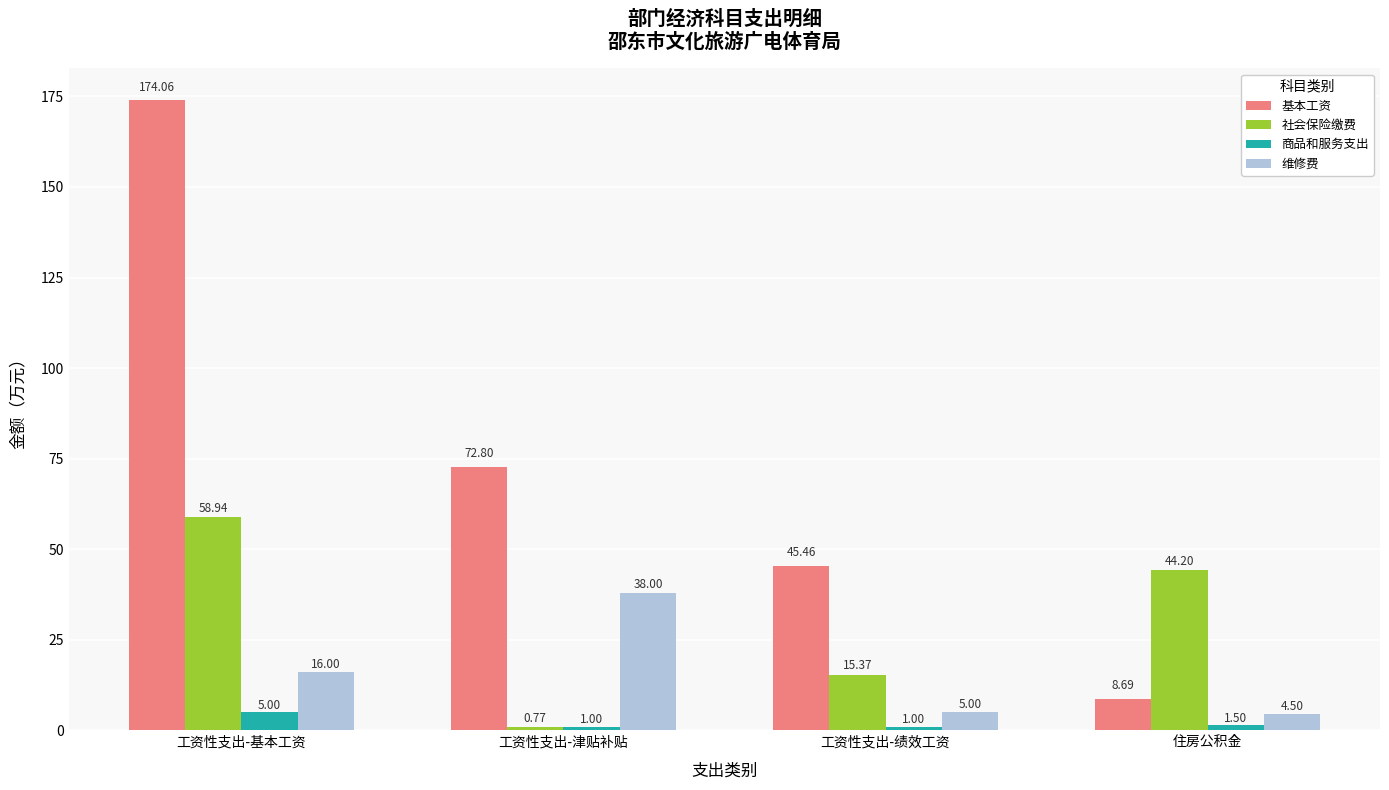

At which category is the sum across all series the highest?

工资性支出-基本工资